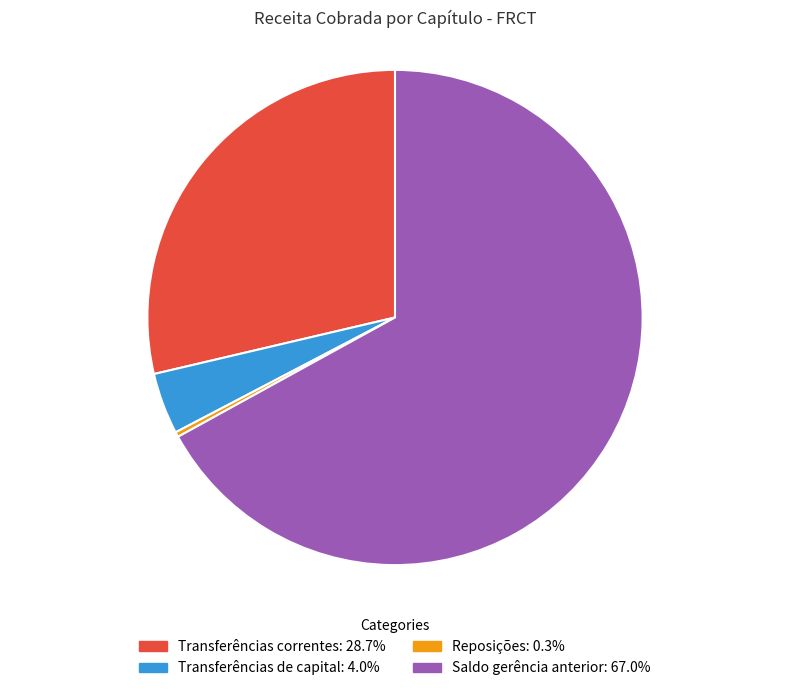

Does Transferências correntes account for over 50% of the chart?

No